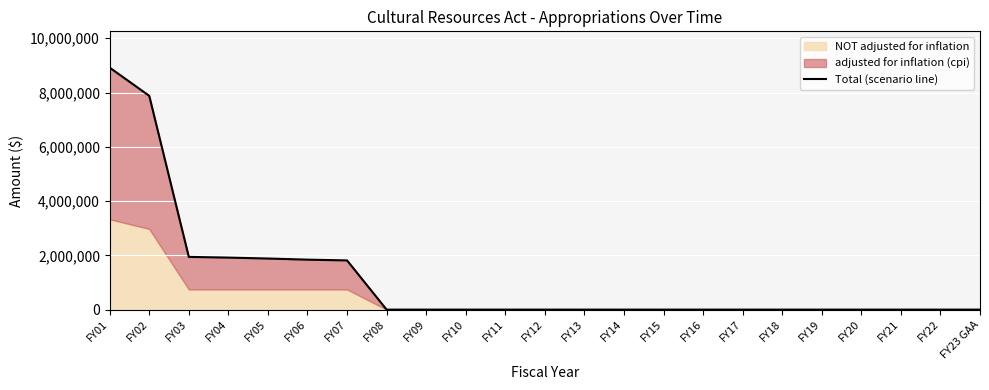

True or false: the data shows 1165127 at FY05.

False